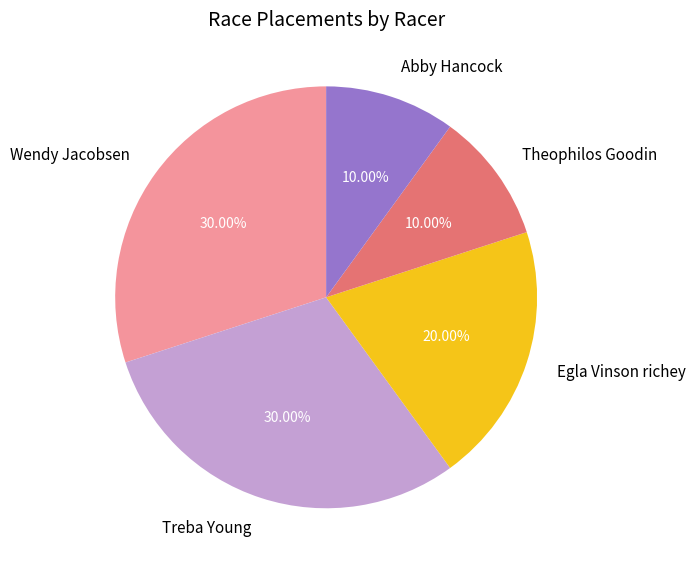

To the nearest percent, what is the difference between the largest and smallest slice percentages?

20%